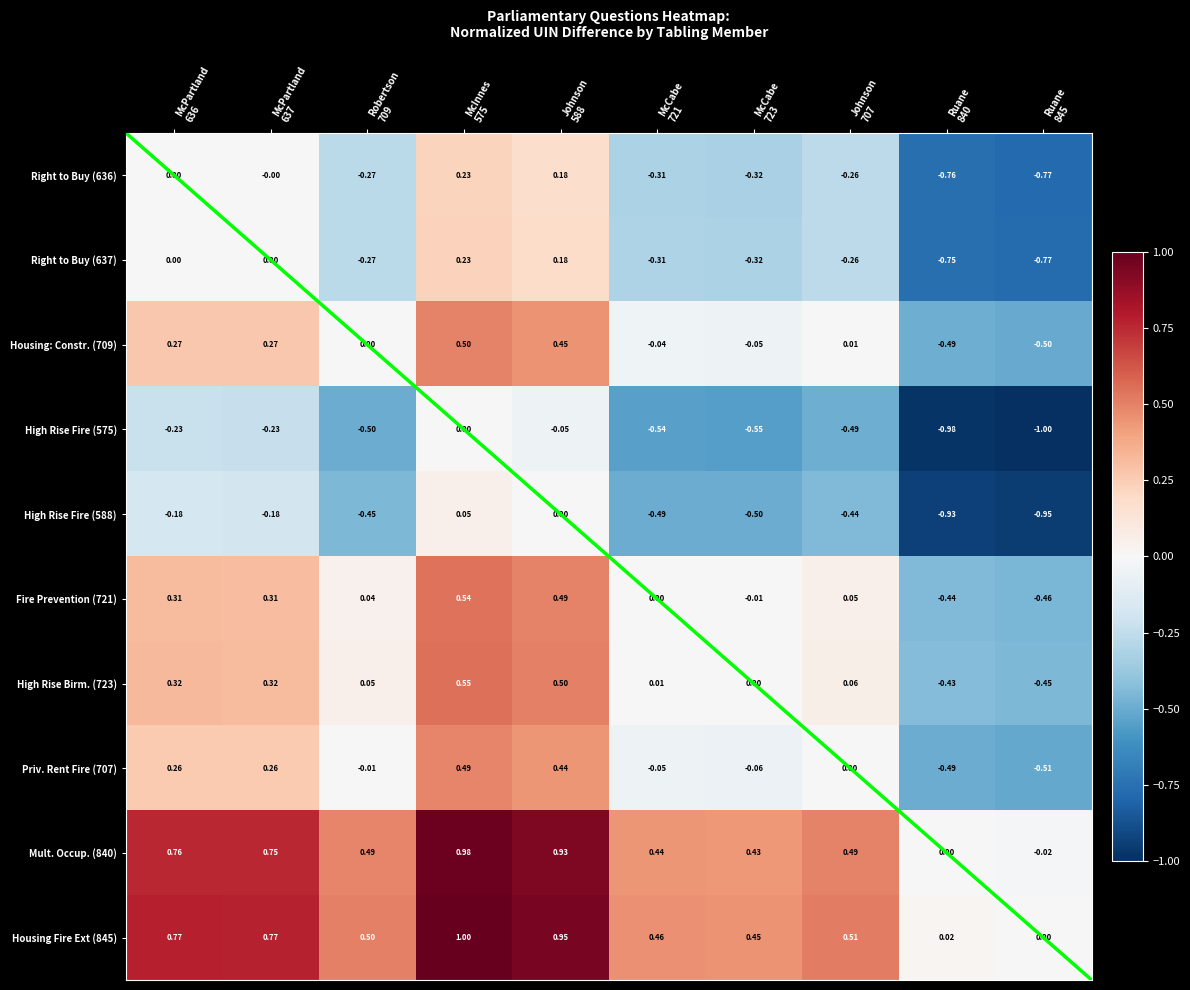

How many data points in High Rise Birm. (723) are above 0?

7